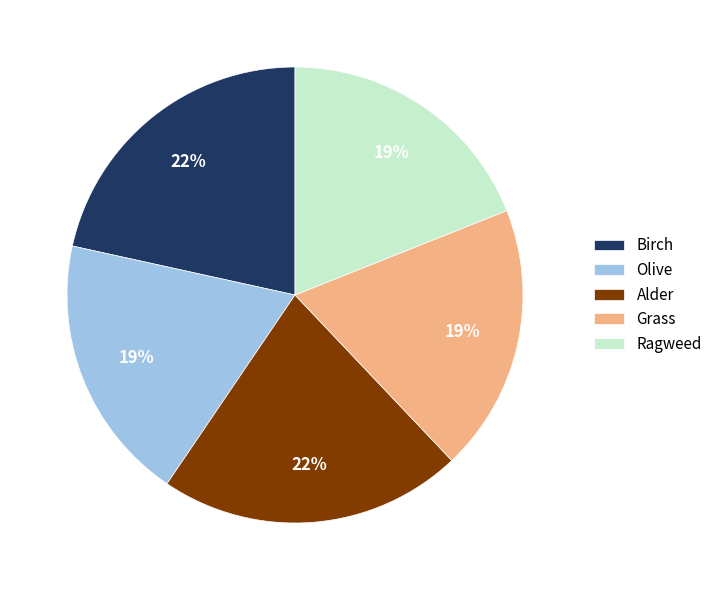

Approximately how many times larger is the value at Birch compared to Alder?

1.0